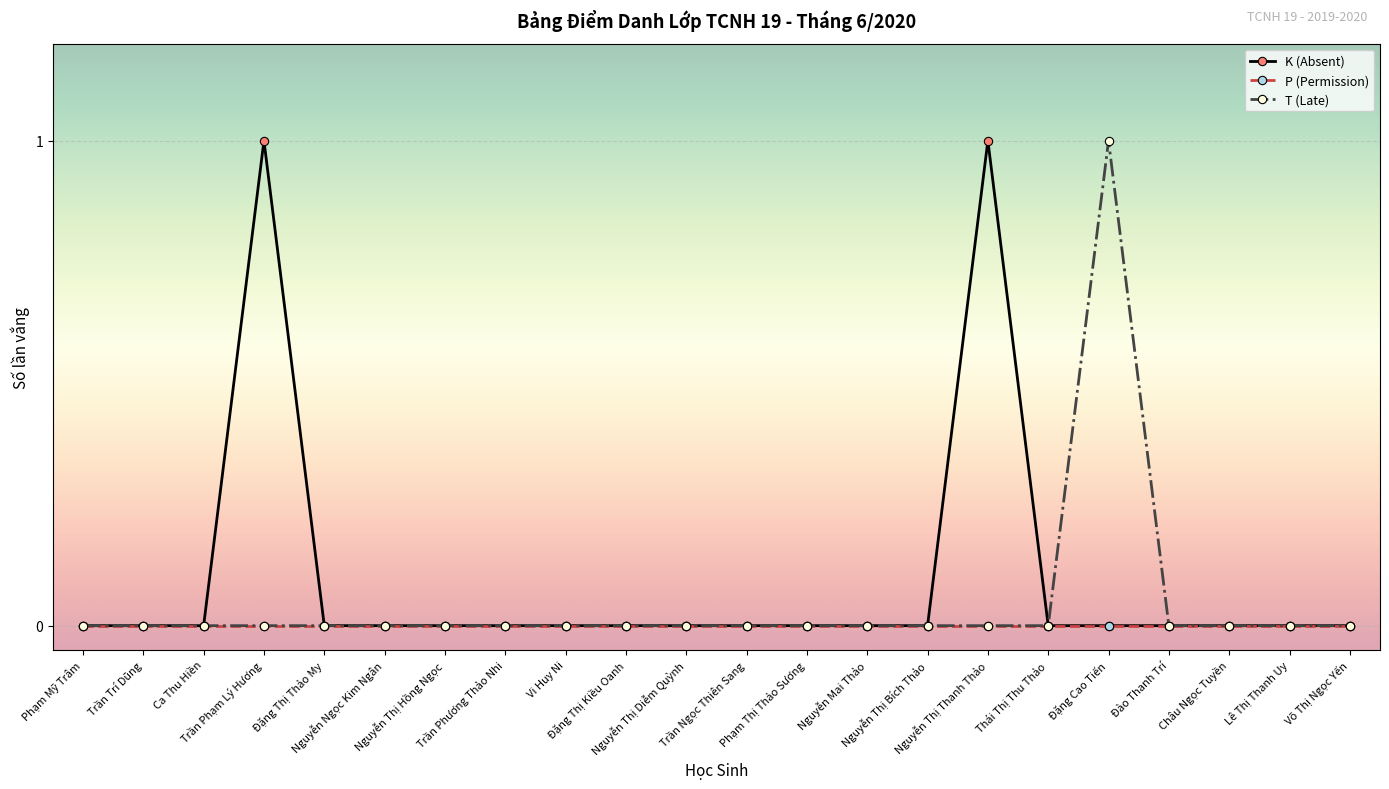

Which series has the largest total across all categories?

K (Absent)